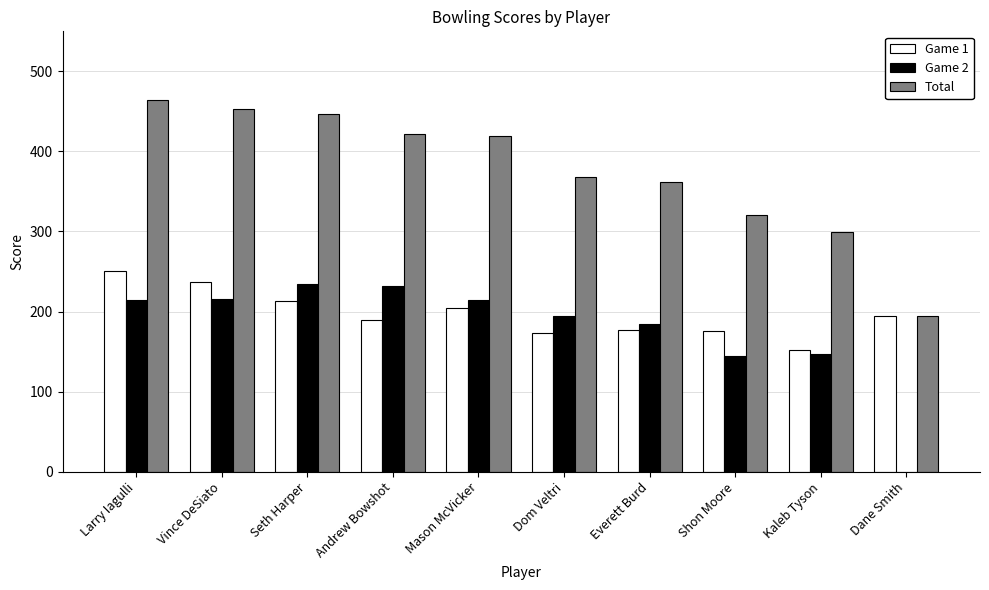

Between Mason McVicker and Shon Moore, which series saw the biggest shift?

Total